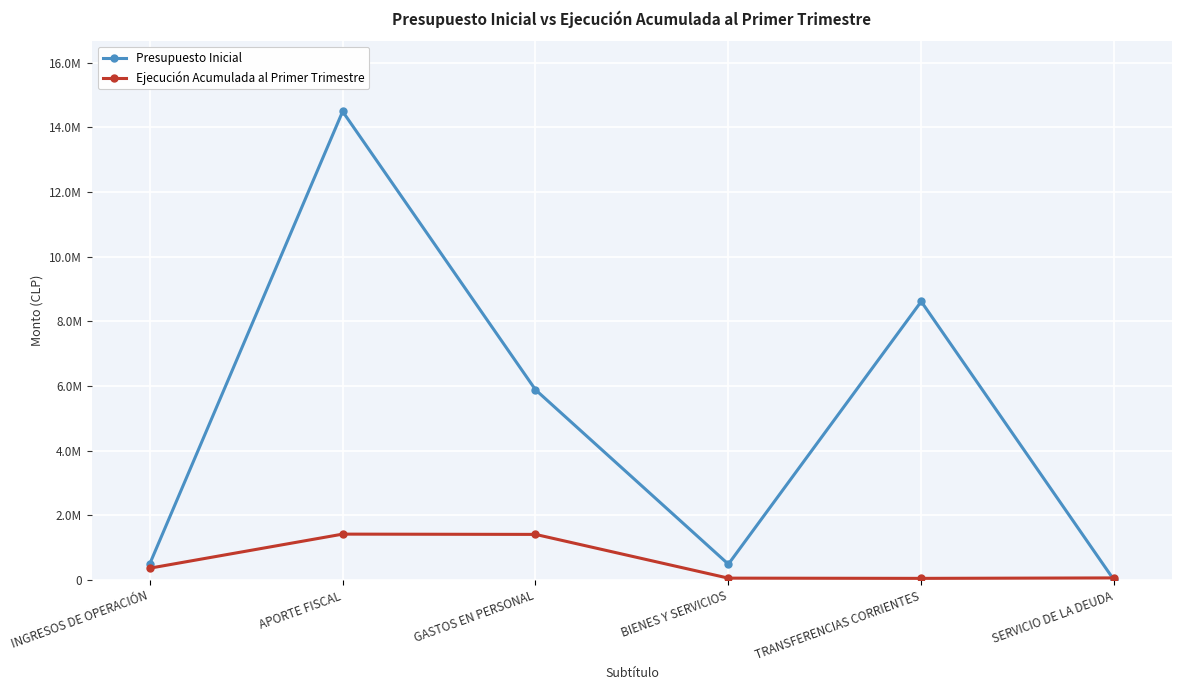

Is this an area chart (filled region under the line)?

No